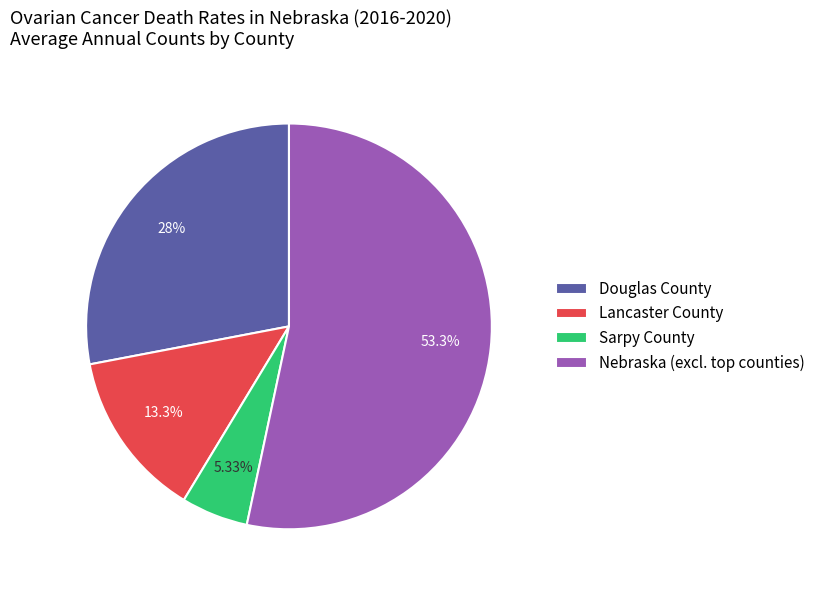

Rank the categories by value from highest to lowest.

Nebraska (excl. top counties), Douglas County, Lancaster County, Sarpy County